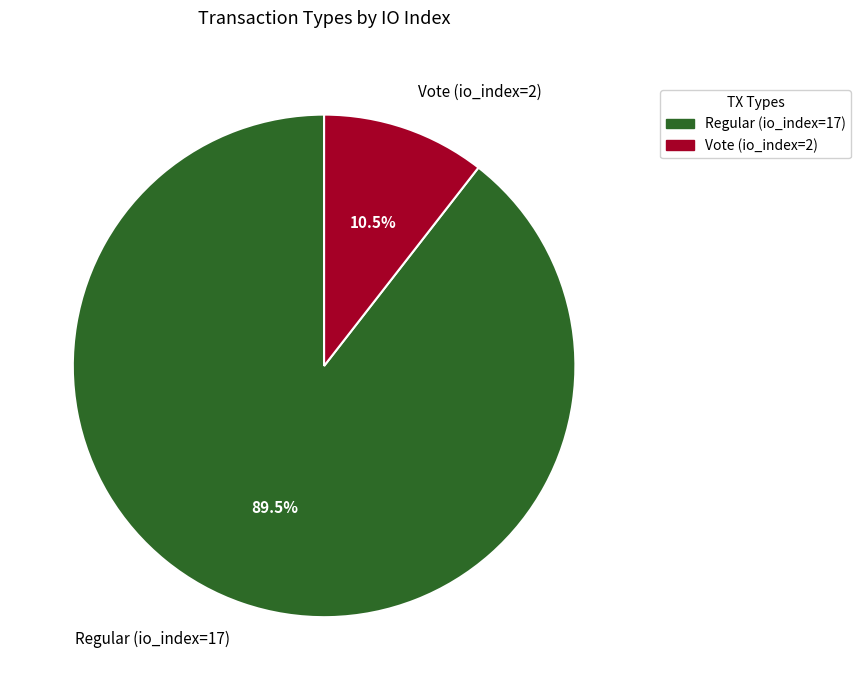

Which slice is the largest?

Regular (io_index=17)